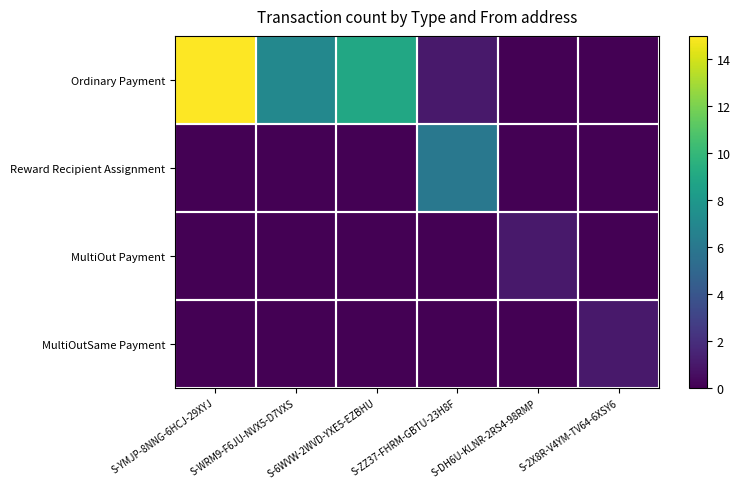

What is the greatest value displayed?

15